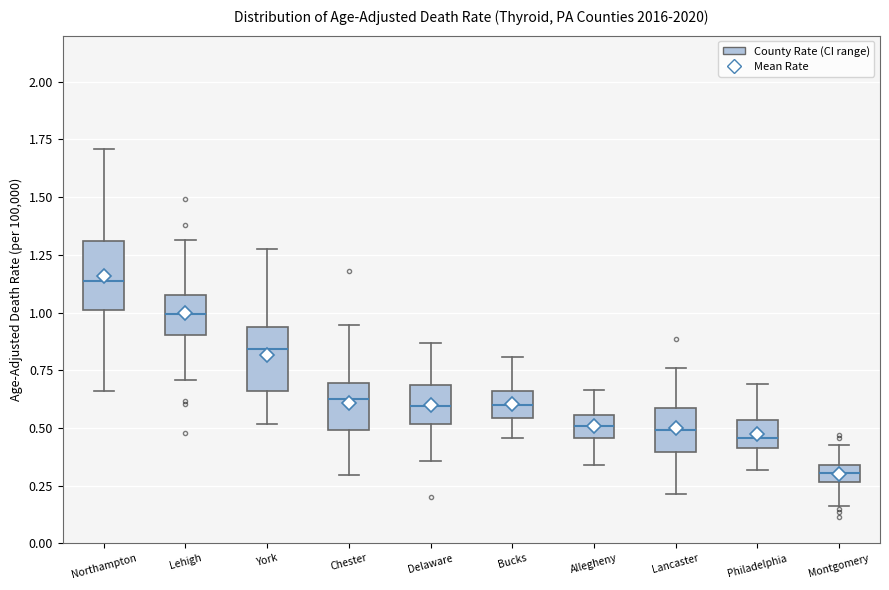

Reading left to right, read every box against the y-axis: the position of its median line, the range the box covers, and the ends of its whiskers. The values are not printed on the chart, so give them approximately, as read against the axis.

Northampton: median 1.15, box 1.00 to 1.30, whiskers 0.65 to 1.70
Lehigh: median 1.00, box 0.90 to 1.05, whiskers 0.70 to 1.30
York: median 0.85, box 0.65 to 0.95, whiskers 0.50 to 1.30
Chester: median 0.60, box 0.50 to 0.70, whiskers 0.30 to 0.95
Delaware: median 0.60, box 0.50 to 0.70, whiskers 0.35 to 0.85
Bucks: median 0.60, box 0.55 to 0.65, whiskers 0.45 to 0.80
Allegheny: median 0.50, box 0.45 to 0.55, whiskers 0.35 to 0.65
Lancaster: median 0.50, box 0.40 to 0.60, whiskers 0.20 to 0.75
Philadelphia: median 0.45, box 0.40 to 0.55, whiskers 0.30 to 0.70
Montgomery: median 0.30, box 0.25 to 0.35, whiskers 0.15 to 0.45